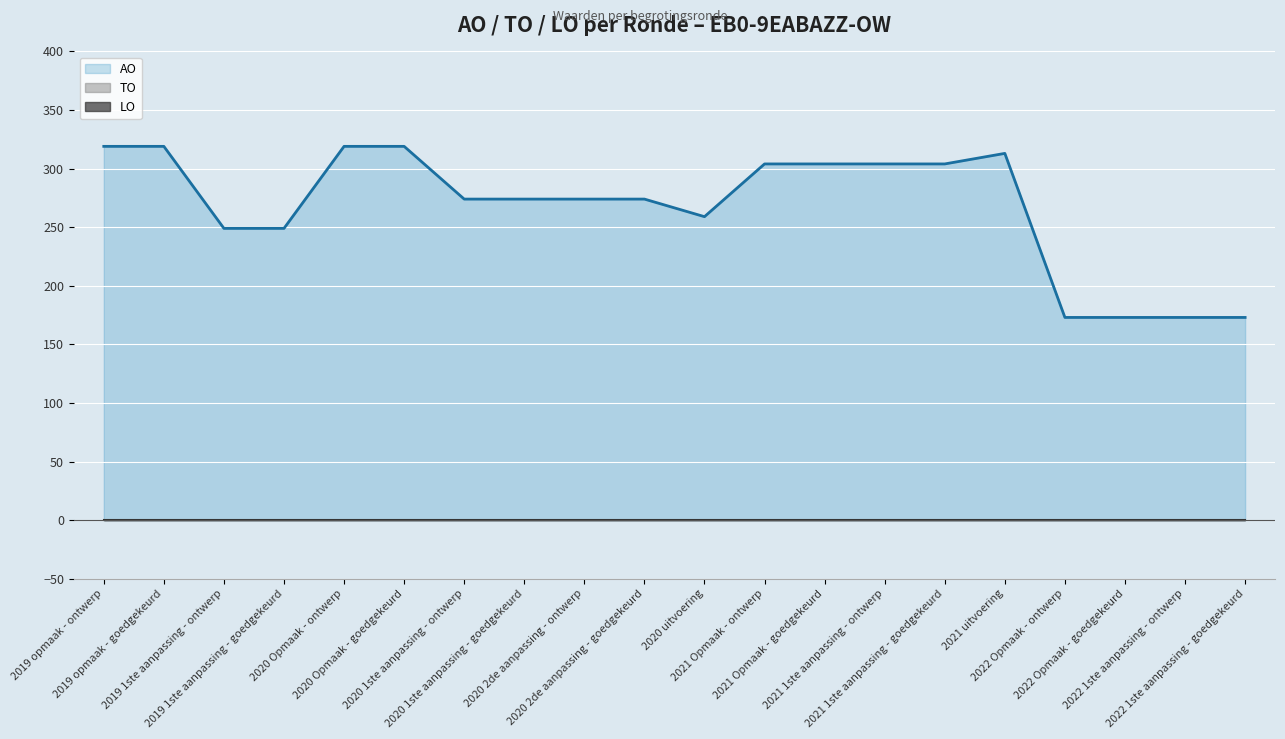

Reading left to right, list all the values displayed in this chart.

TO: 0	0	0	0	0	0	0	0	0	0	0	0	0	0	0	0	0	0	0	0
LO: 0	0	0	0	0	0	0	0	0	0	0	0	0	0	0	0	0	0	0	0
AO: 319	319	249	249	319	319	274	274	274	274	259	304	304	304	304	313	173	173	173	173